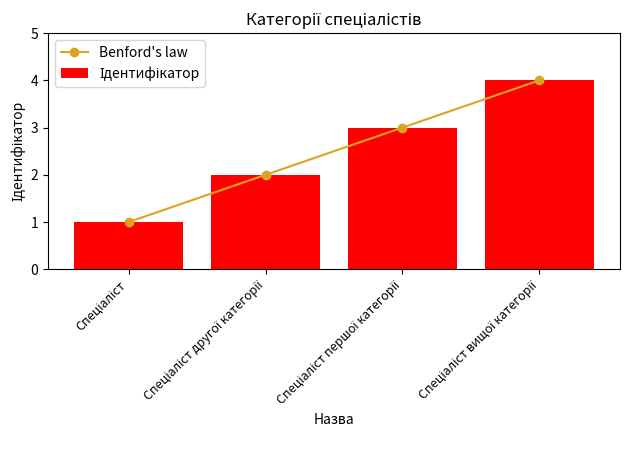

What is the label of the 3rd bar from the right?

Спеціаліст другої категорії